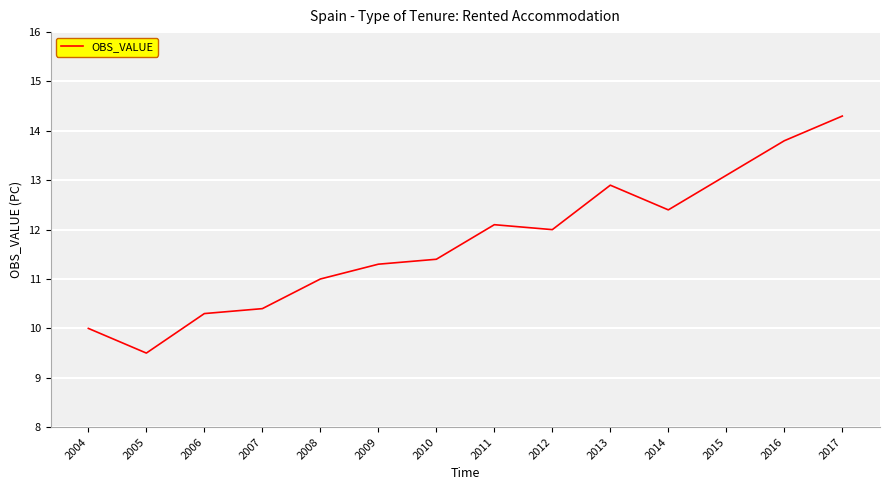

How many values are below 12?

7